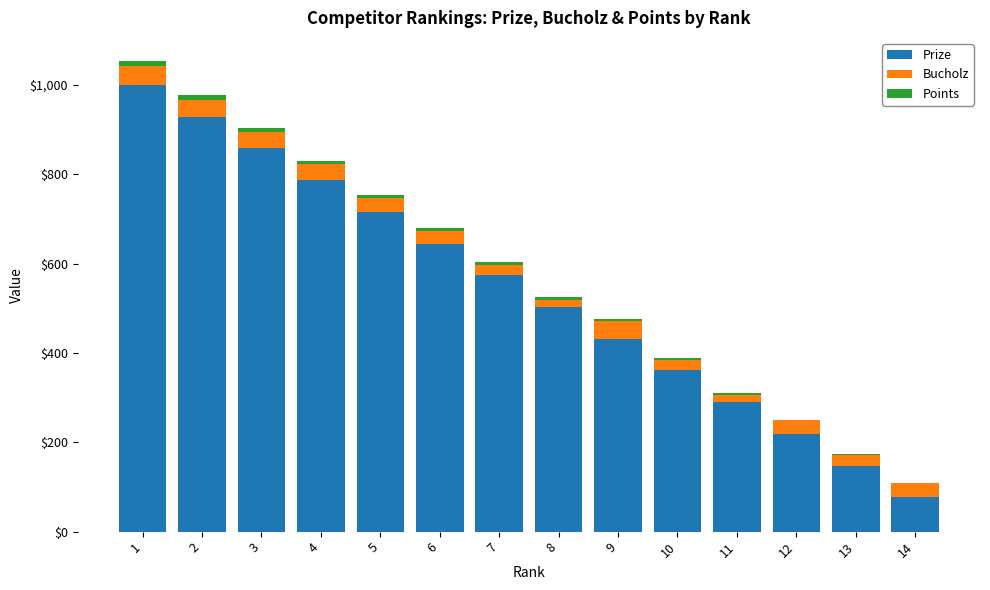

What is the sum of all Prize values?

7539